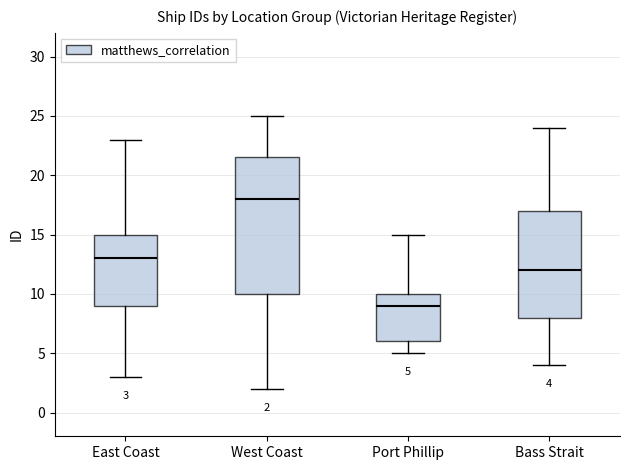

Which box's median line is the lowest?

Port Phillip